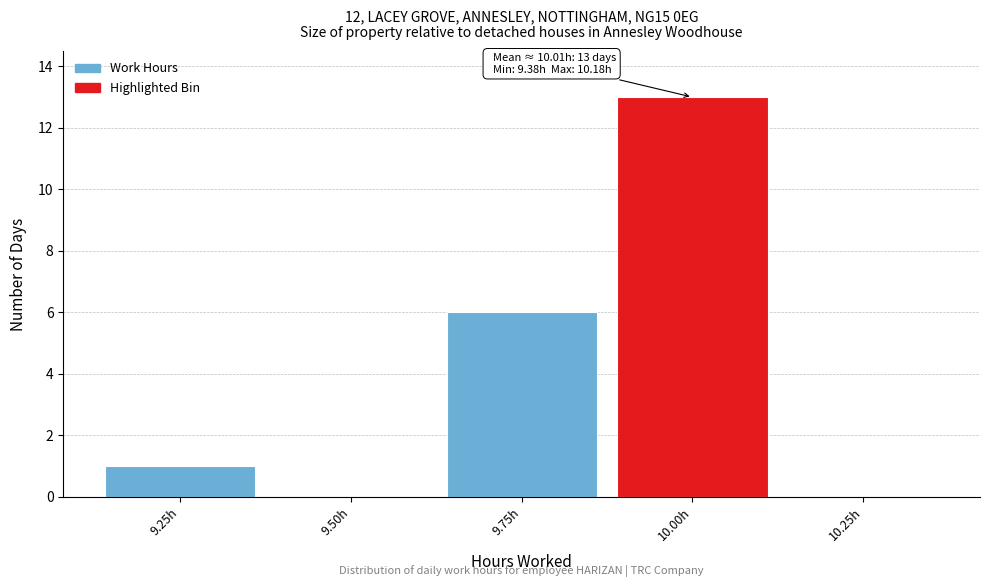

Reading left to right, what are all the values shown in this chart?

9.25h=1	9.50h=0	9.75h=6	10.00h=13	10.25h=0